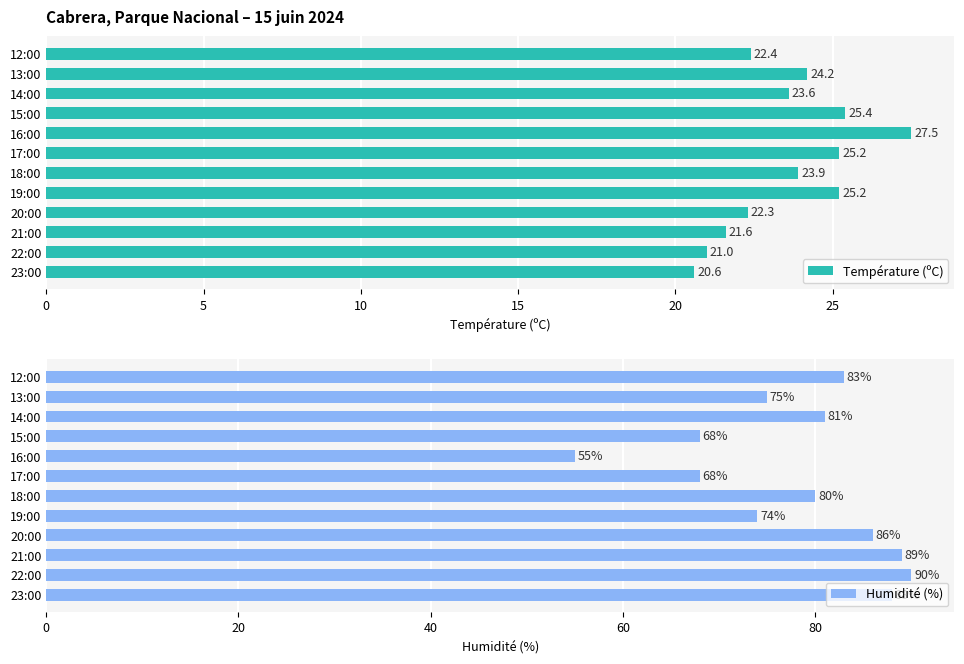

What is the sum of all Température (ºC) values?

282.9